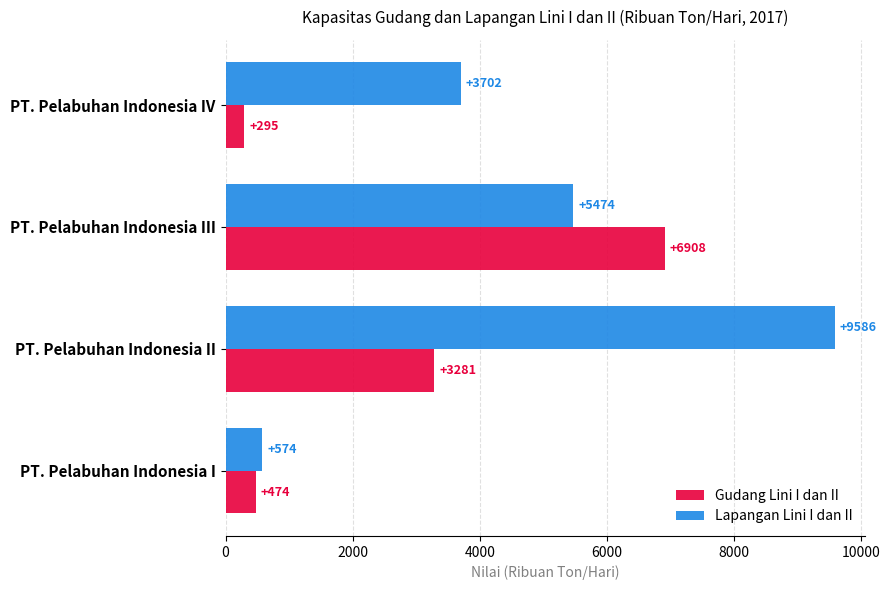

At which category does the chart reach its minimum across all series?

PT. Pelabuhan Indonesia IV